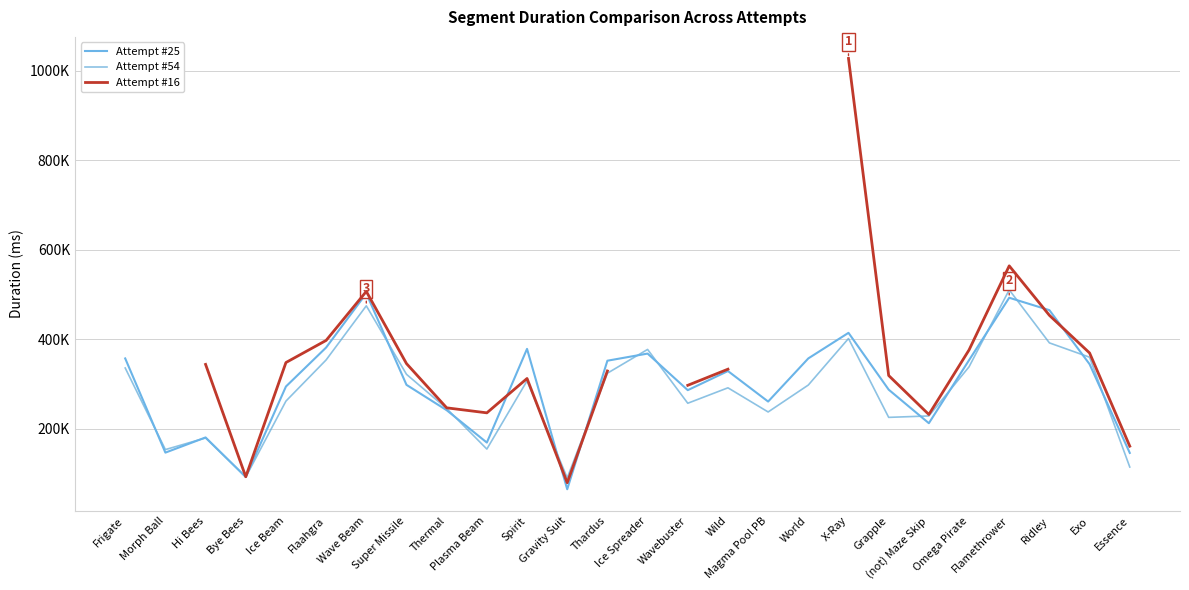

What position from the right is Flamethrower?

4